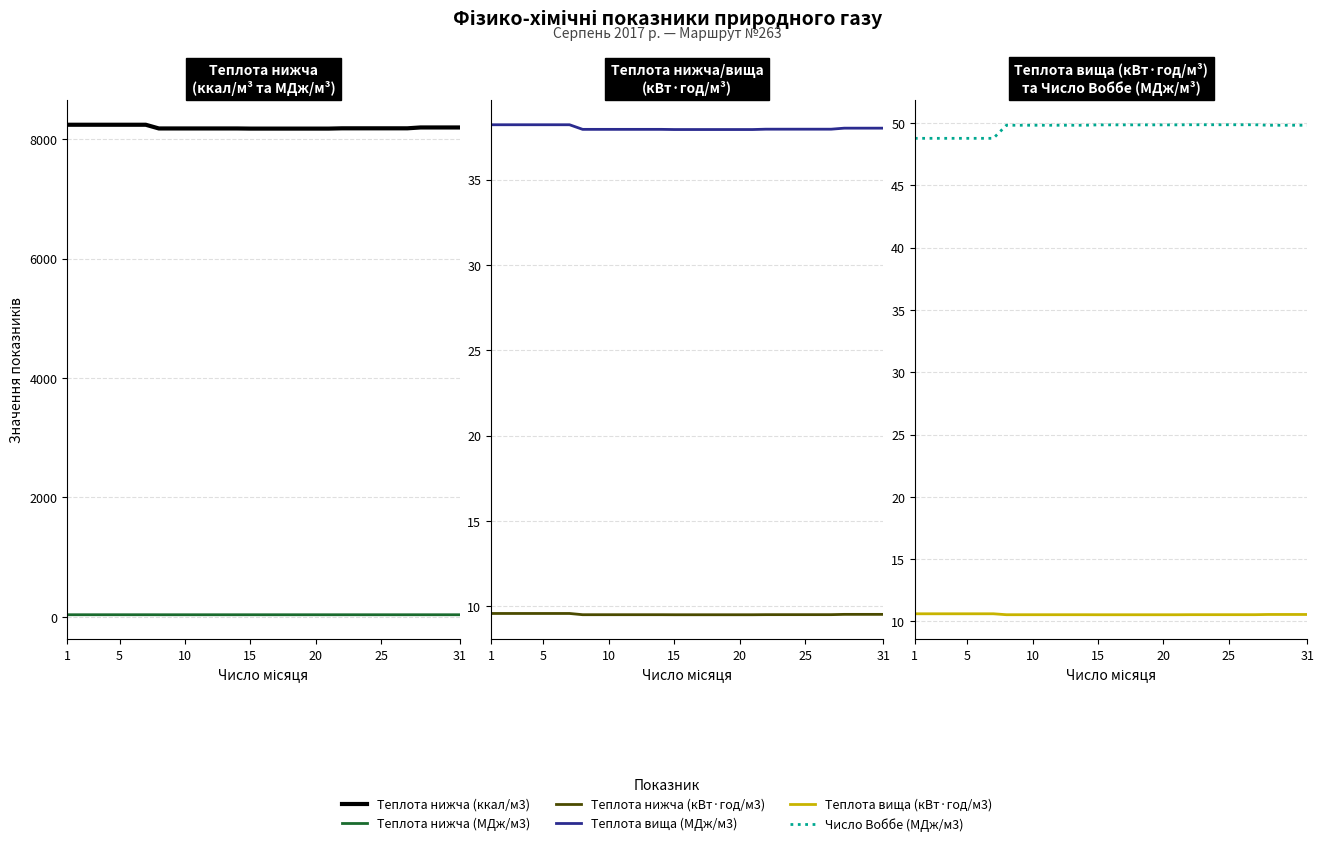

True or false: Число Воббе (МДж/м3) and Теплота нижча (МДж/м3) cross at least once.

False